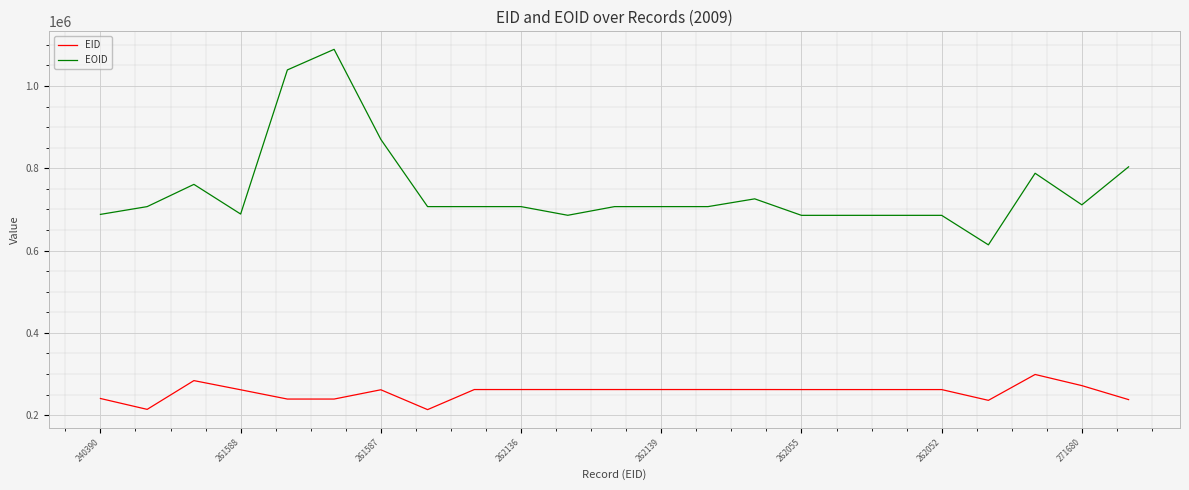

What is the difference between the maximum and minimum values in the EID series?

85426